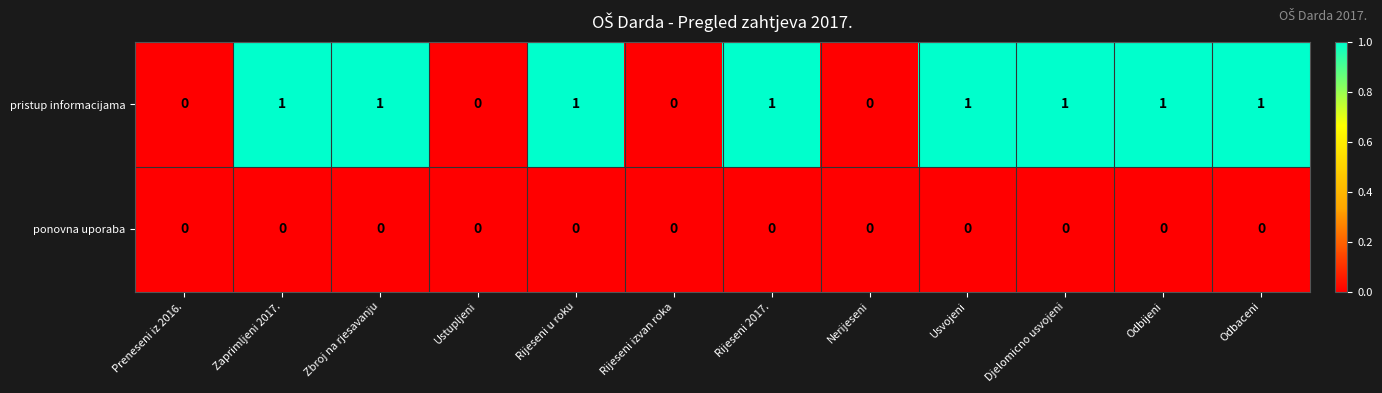

Is the value of ponovna uporaba at Preneseni iz 2016. greater than the value of pristup informacijama at Odbijeni?

No